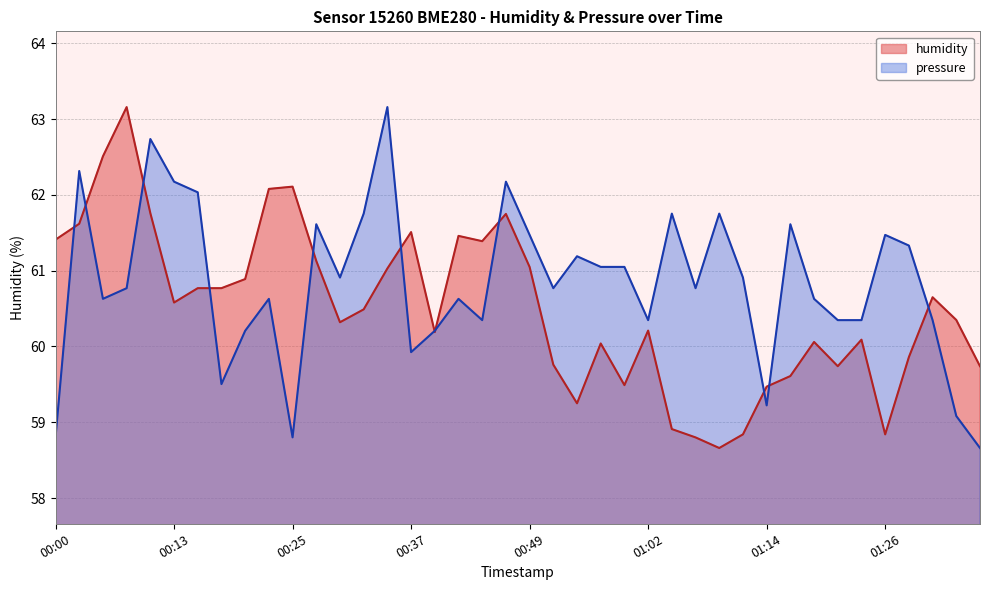

Reading right to left, extract all data points from this chart.

humidity: 01:36=59.7	01:33=60.4	01:31=60.6	01:29=59.9	01:26=58.8	01:24=60.1	01:21=59.7	01:19=60.1	01:16=59.6	01:14=59.5	01:11=58.8	01:09=58.7	01:07=58.8	01:04=58.9	01:02=60.2	00:59=59.5	00:57=60.0	00:54=59.2	00:52=59.8	00:49=61.0	00:47=61.8	00:44=61.4	00:42=61.5	00:40=60.2	00:37=61.5	00:35=61.0	00:32=60.5	00:30=60.3	00:27=61.1	00:25=62.1	00:23=62.1	00:20=60.9	00:18=60.8	00:15=60.8	00:13=60.6	00:10=61.8	00:08=63.2	00:05=62.5	00:03=61.6	00:00=61.4
pressure: 01:36=58.7	01:33=59.1	01:31=60.3	01:29=61.3	01:26=61.5	01:24=60.3	01:21=60.3	01:19=60.6	01:16=61.6	01:14=59.2	01:11=60.9	01:09=61.8	01:07=60.8	01:04=61.8	01:02=60.3	00:59=61.1	00:57=61.1	00:54=61.2	00:52=60.8	00:49=61.5	00:47=62.2	00:44=60.3	00:42=60.6	00:40=60.2	00:37=59.9	00:35=63.2	00:32=61.8	00:30=60.9	00:27=61.6	00:25=58.8	00:23=60.6	00:20=60.2	00:18=59.5	00:15=62.0	00:13=62.2	00:10=62.7	00:08=60.8	00:05=60.6	00:03=62.3	00:00=58.8